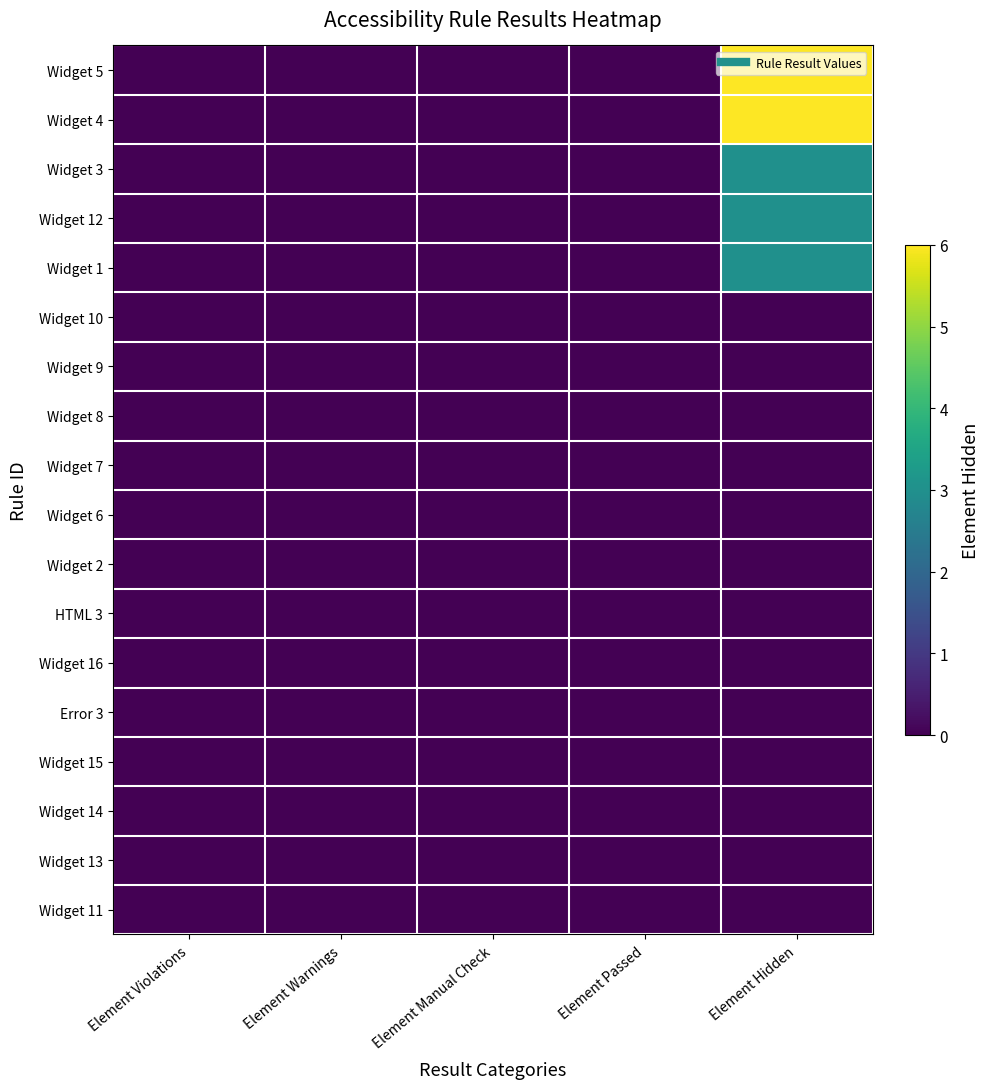

Reading right to left, list all the values displayed in this chart.

Widget 5: Element Hidden=6	Element Passed=0	Element Manual Check=0	Element Warnings=0	Element Violations=0
Widget 4: Element Hidden=6	Element Passed=0	Element Manual Check=0	Element Warnings=0	Element Violations=0
Widget 3: Element Hidden=3	Element Passed=0	Element Manual Check=0	Element Warnings=0	Element Violations=0
Widget 12: Element Hidden=3	Element Passed=0	Element Manual Check=0	Element Warnings=0	Element Violations=0
Widget 1: Element Hidden=3	Element Passed=0	Element Manual Check=0	Element Warnings=0	Element Violations=0
Widget 10: Element Hidden=0	Element Passed=0	Element Manual Check=0	Element Warnings=0	Element Violations=0
Widget 9: Element Hidden=0	Element Passed=0	Element Manual Check=0	Element Warnings=0	Element Violations=0
Widget 8: Element Hidden=0	Element Passed=0	Element Manual Check=0	Element Warnings=0	Element Violations=0
Widget 7: Element Hidden=0	Element Passed=0	Element Manual Check=0	Element Warnings=0	Element Violations=0
Widget 6: Element Hidden=0	Element Passed=0	Element Manual Check=0	Element Warnings=0	Element Violations=0
Widget 2: Element Hidden=0	Element Passed=0	Element Manual Check=0	Element Warnings=0	Element Violations=0
HTML 3: Element Hidden=0	Element Passed=0	Element Manual Check=0	Element Warnings=0	Element Violations=0
Widget 16: Element Hidden=0	Element Passed=0	Element Manual Check=0	Element Warnings=0	Element Violations=0
Error 3: Element Hidden=0	Element Passed=0	Element Manual Check=0	Element Warnings=0	Element Violations=0
Widget 15: Element Hidden=0	Element Passed=0	Element Manual Check=0	Element Warnings=0	Element Violations=0
Widget 14: Element Hidden=0	Element Passed=0	Element Manual Check=0	Element Warnings=0	Element Violations=0
Widget 13: Element Hidden=0	Element Passed=0	Element Manual Check=0	Element Warnings=0	Element Violations=0
Widget 11: Element Hidden=0	Element Passed=0	Element Manual Check=0	Element Warnings=0	Element Violations=0